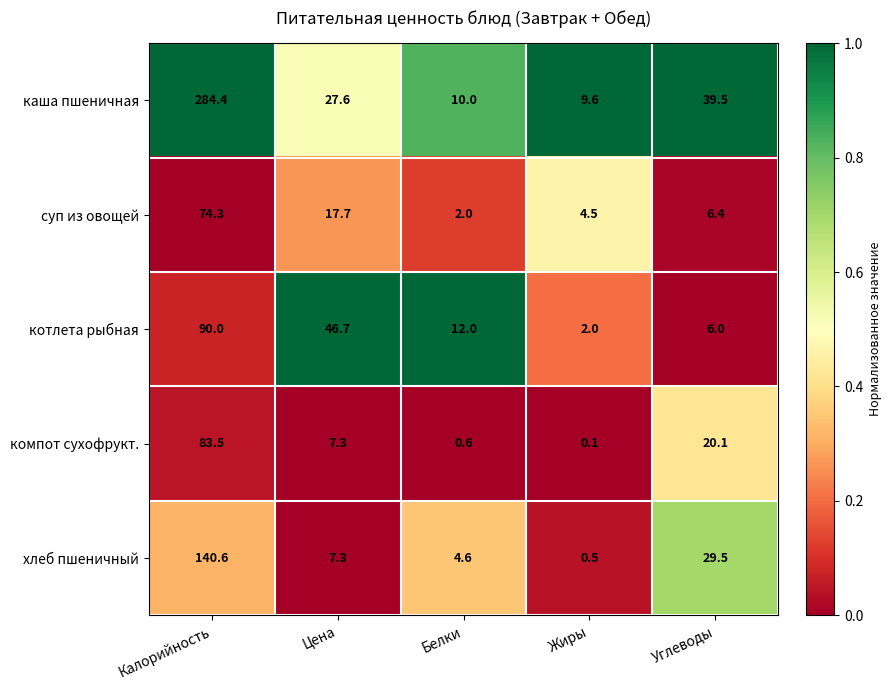

Is it true that хлеб пшеничный equals 0.2 at Жиры?

False